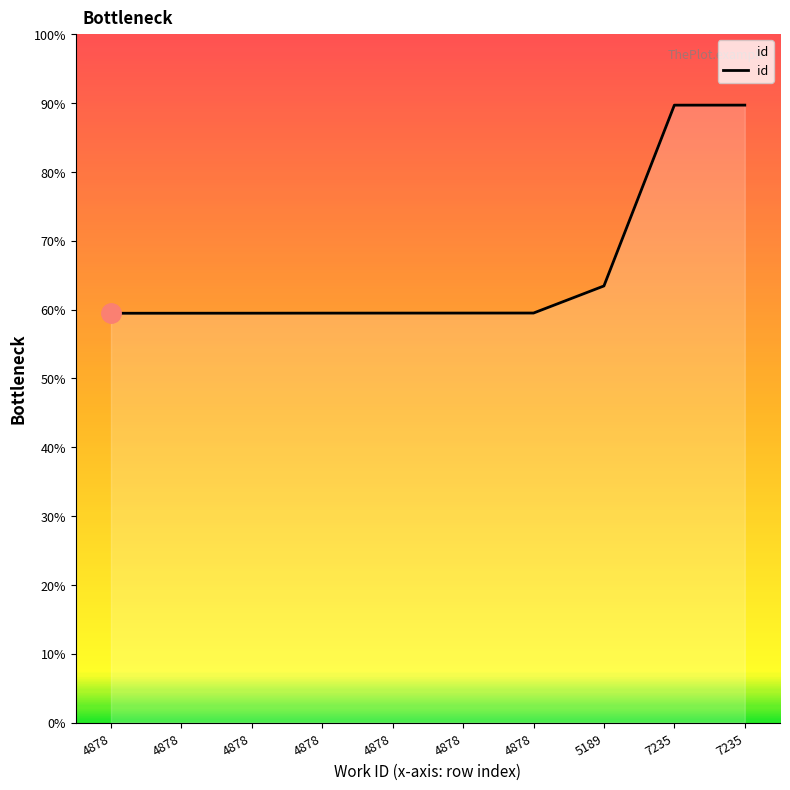

The chart shows a value of 7106 at 4878. True or false?

False